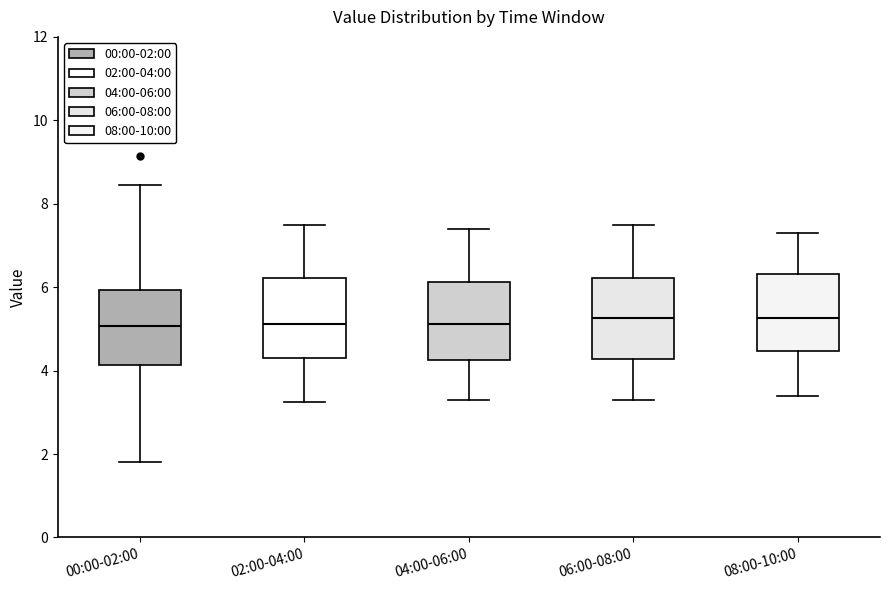

Reading left to right, transcribe this box plot: for each box, give where its median line is, the range the box spans, and where its two whiskers end, as read against the y-axis. The values are not printed on the chart, so give them approximately, as read against the axis.

00:00-02:00: median 5.0, box 4.2 to 6.0, whiskers 1.8 to 8.4
02:00-04:00: median 5.2, box 4.4 to 6.2, whiskers 3.2 to 7.6
04:00-06:00: median 5.2, box 4.2 to 6.2, whiskers 3.4 to 7.4
06:00-08:00: median 5.2, box 4.2 to 6.2, whiskers 3.4 to 7.6
08:00-10:00: median 5.2, box 4.4 to 6.4, whiskers 3.4 to 7.4